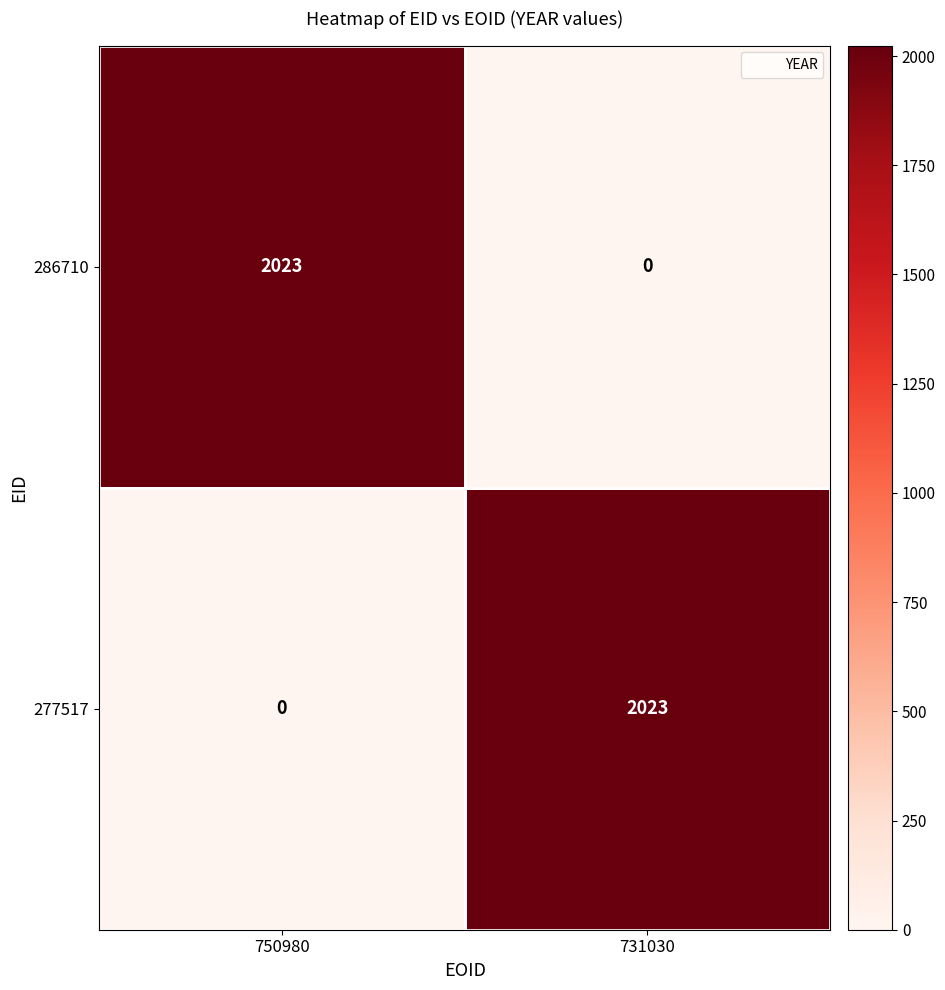

What is the spread (max minus min) of values at 731030?

2023